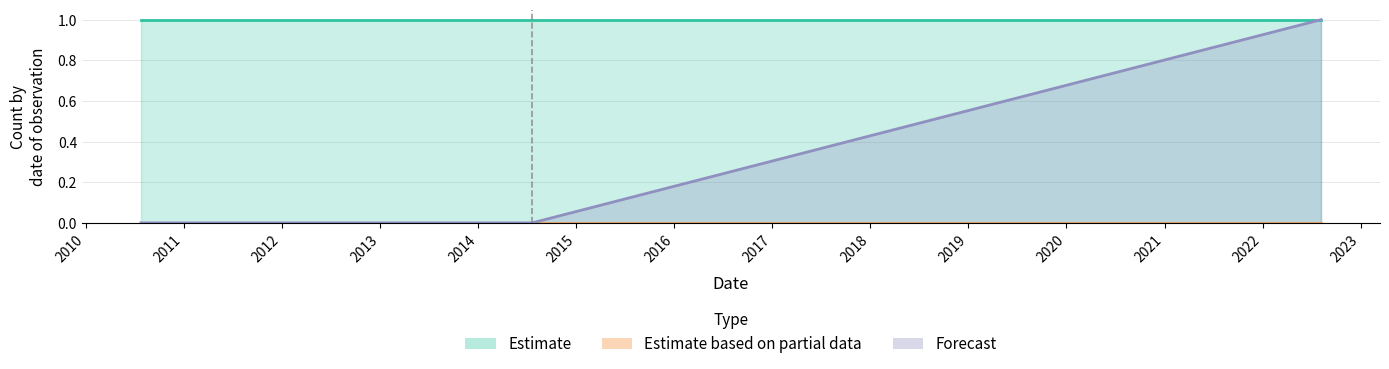

What is the difference between the highest and lowest values at 2010-07-26?

1